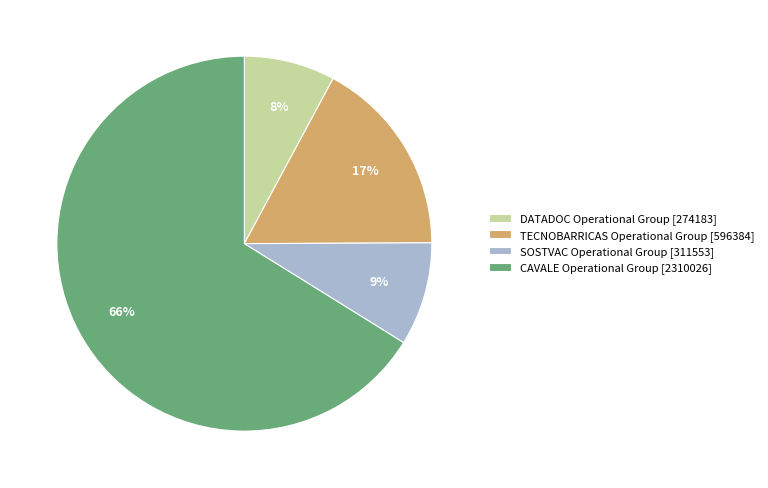

Which category accounts for the majority?

CAVALE Operational Group [2310026]